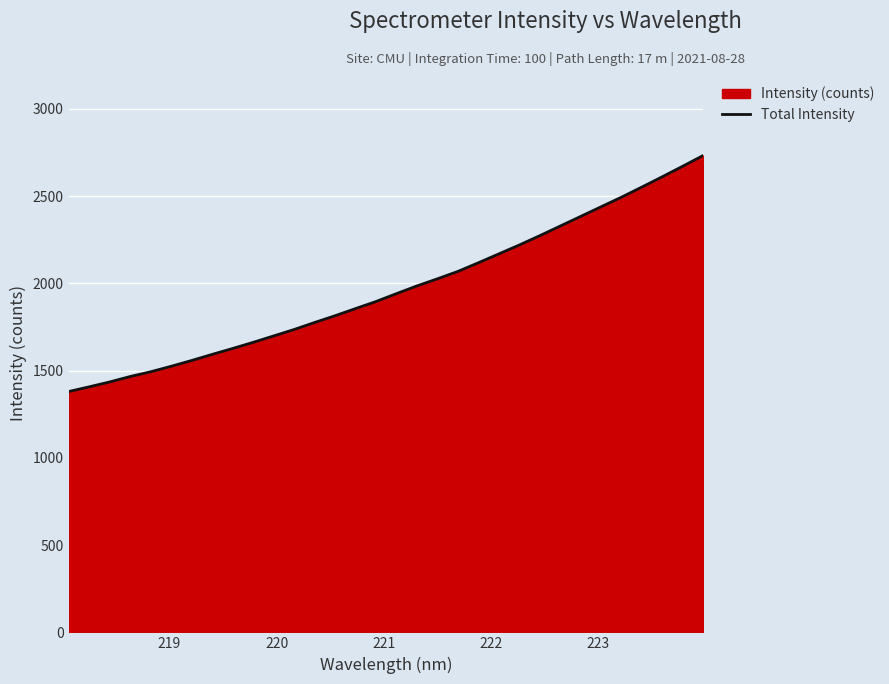

What is the greatest value displayed?

2733.0